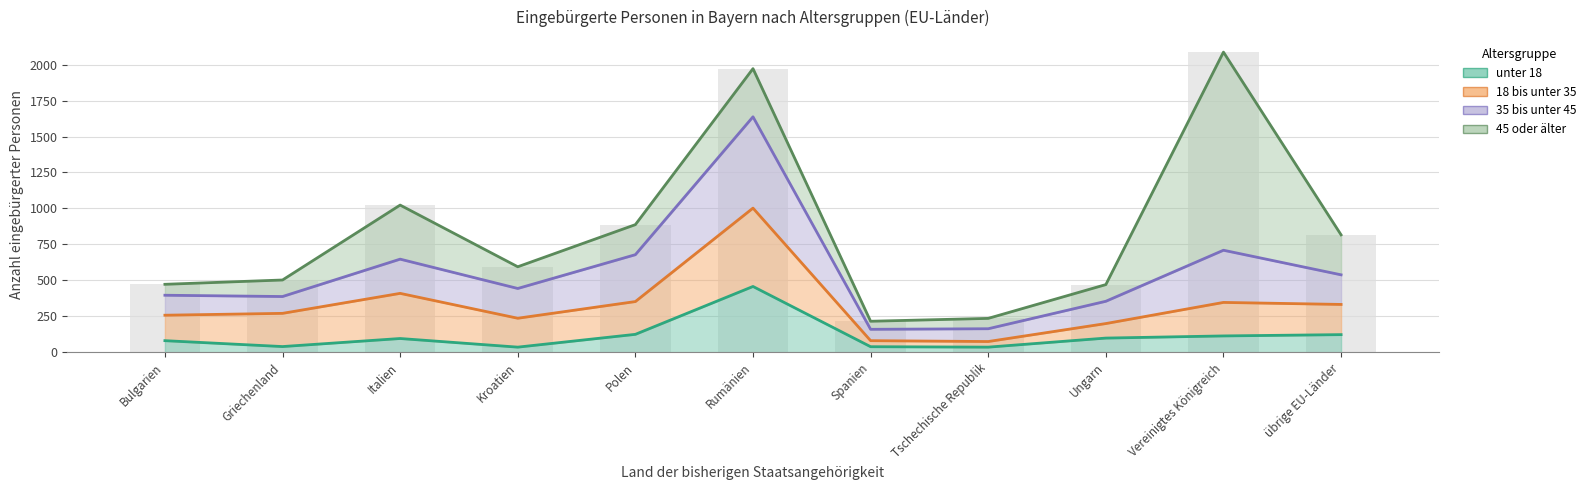

What are all the series names shown in the legend?

unter 18, 18 bis unter 35, 35 bis unter 45, 45 oder älter